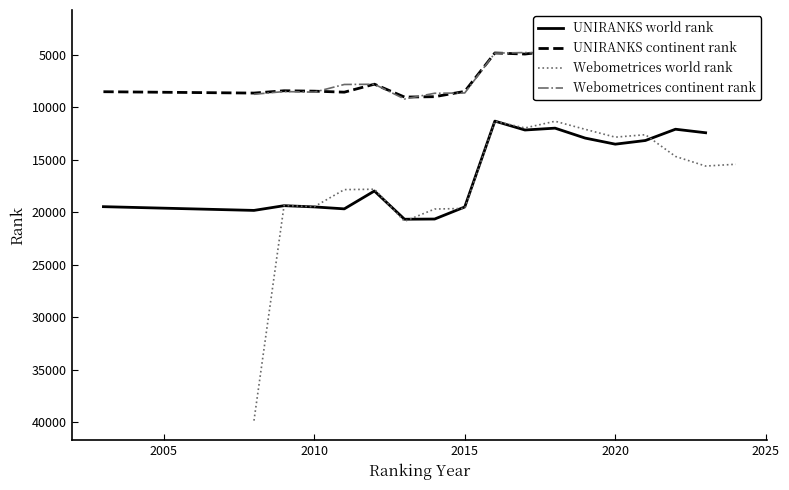

What is the sum of all UNIRANKS continent rank values?

118968